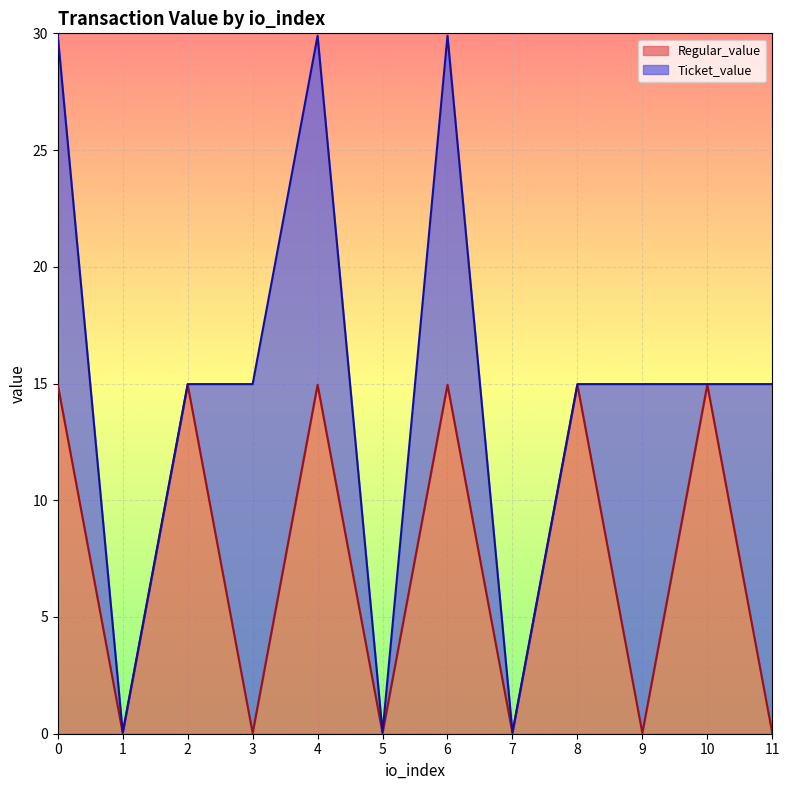

Between 2 and 4, which is larger?

2